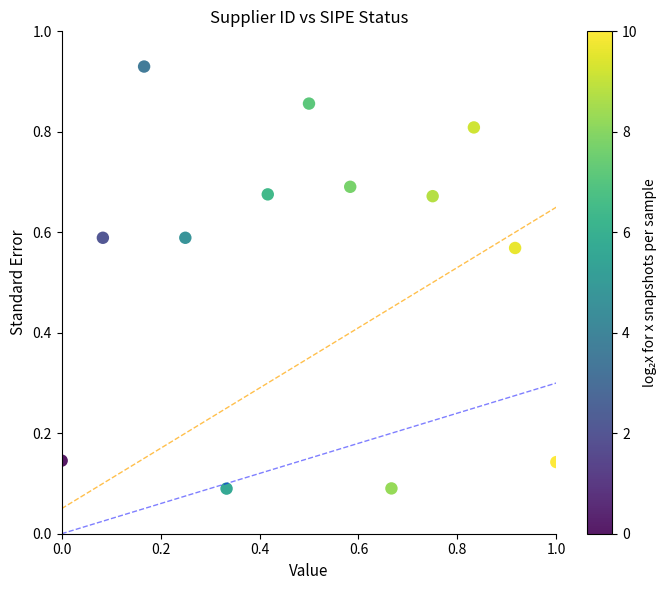

What is the range of X values (max minus min)?

1.0